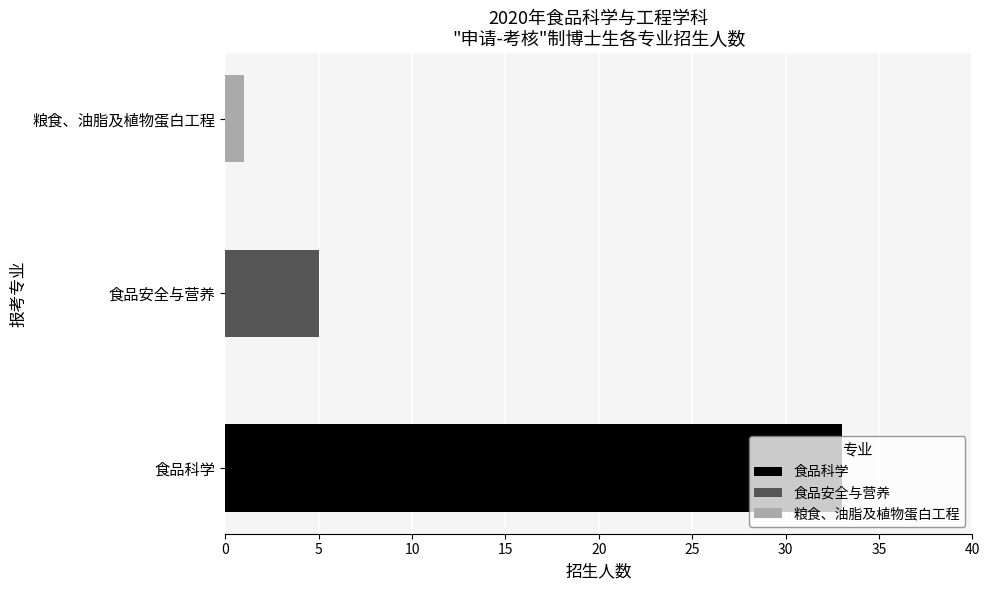

What is the difference between the values at 2 and 1?

4